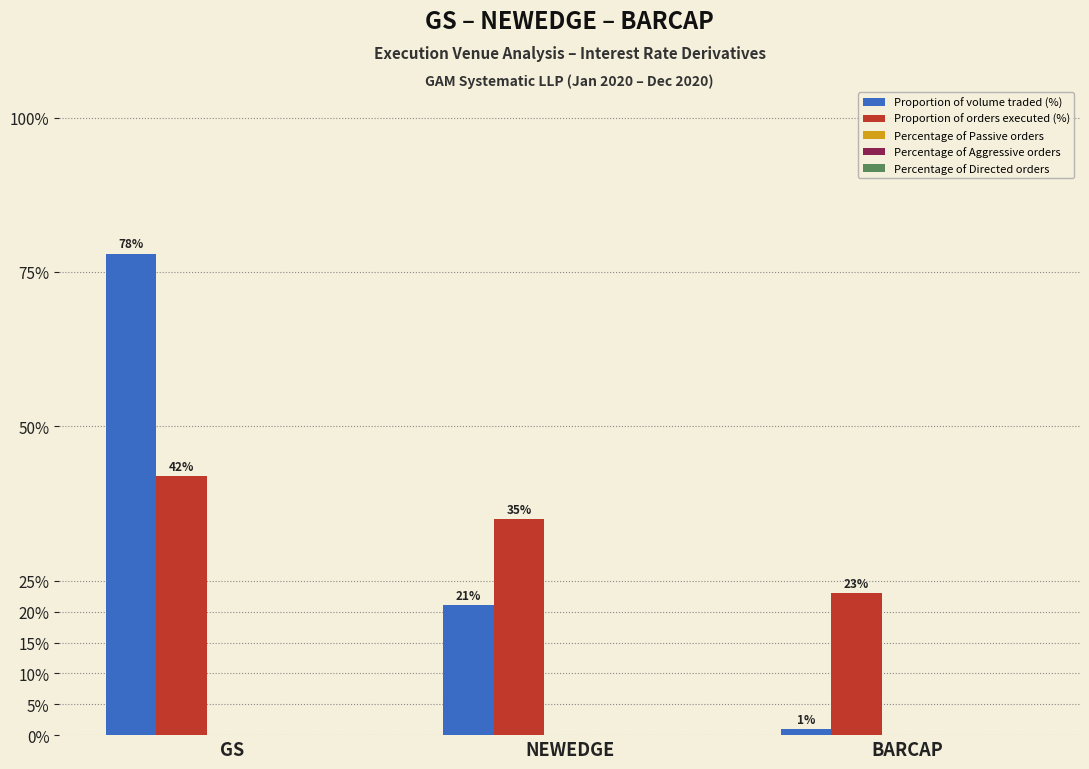

Are the bars horizontal?

No